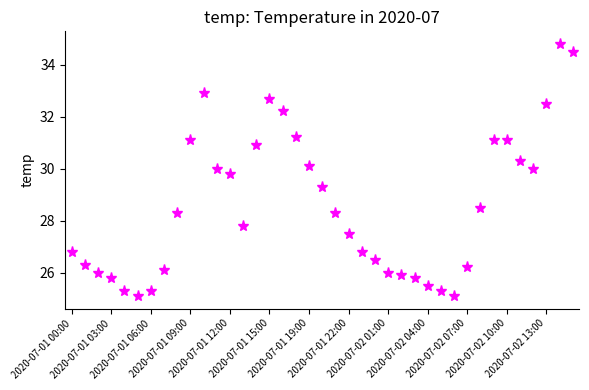

How many distinct data groups are displayed?

1